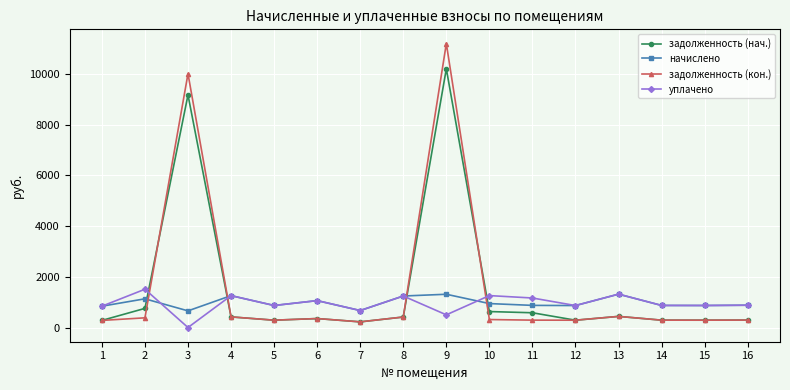

True or false: начислено has more than 0 points higher than both neighbors.

True